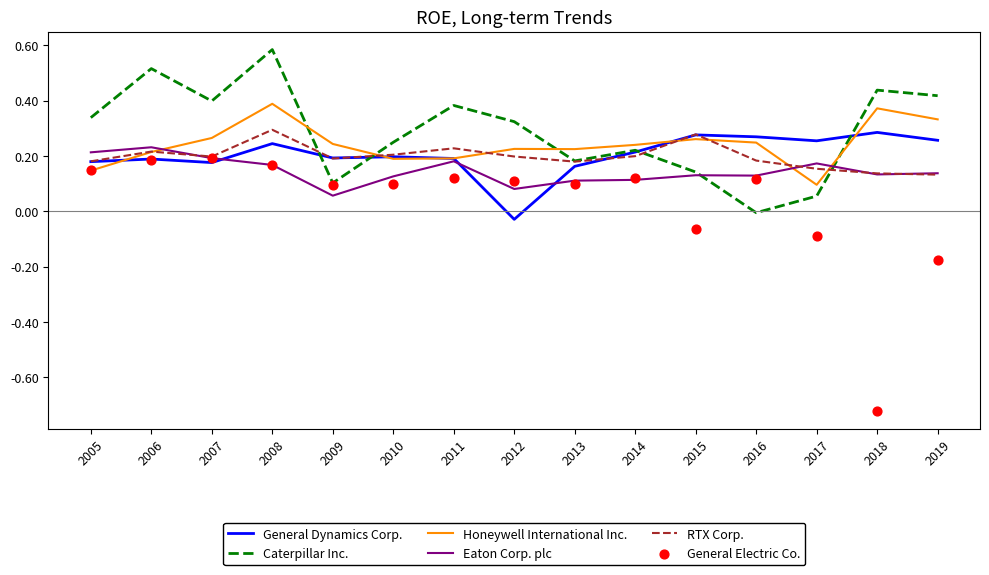

At how many categories does at least one series exceed 0?

15